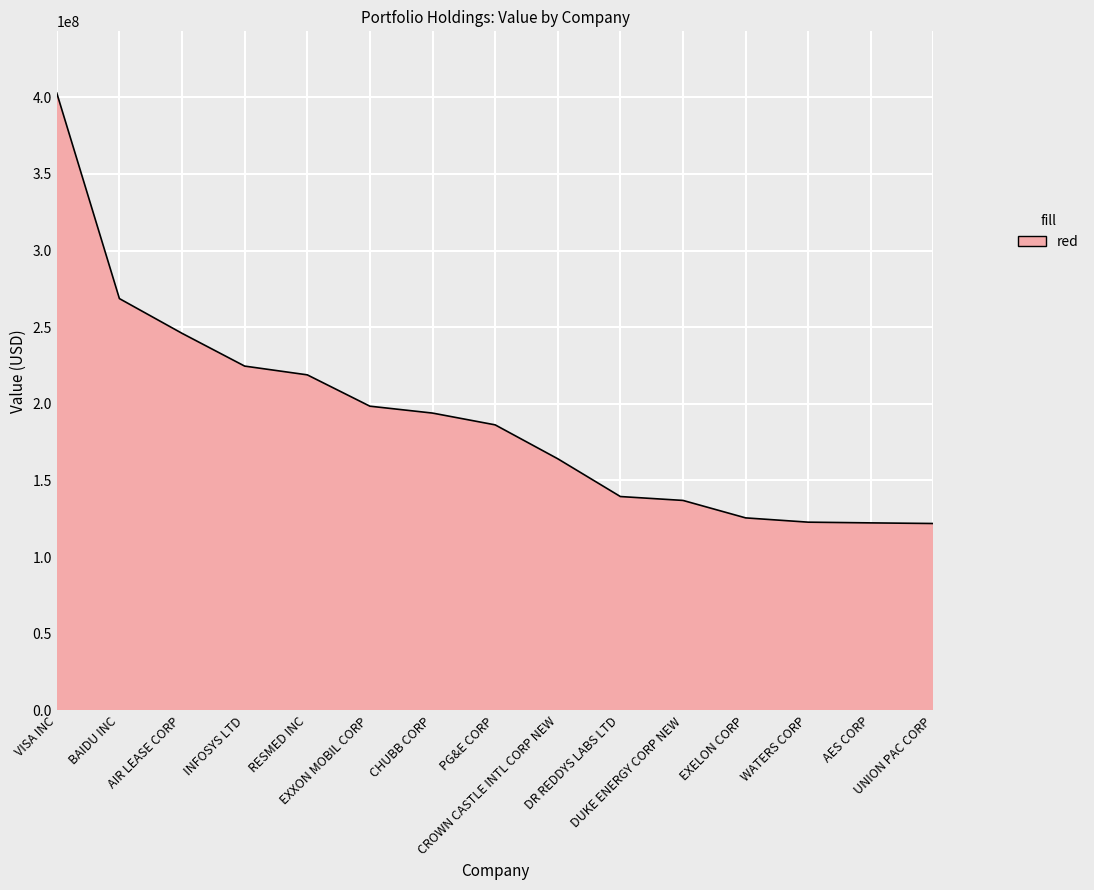

What is the approximate value at BAIDU INC?

268648000